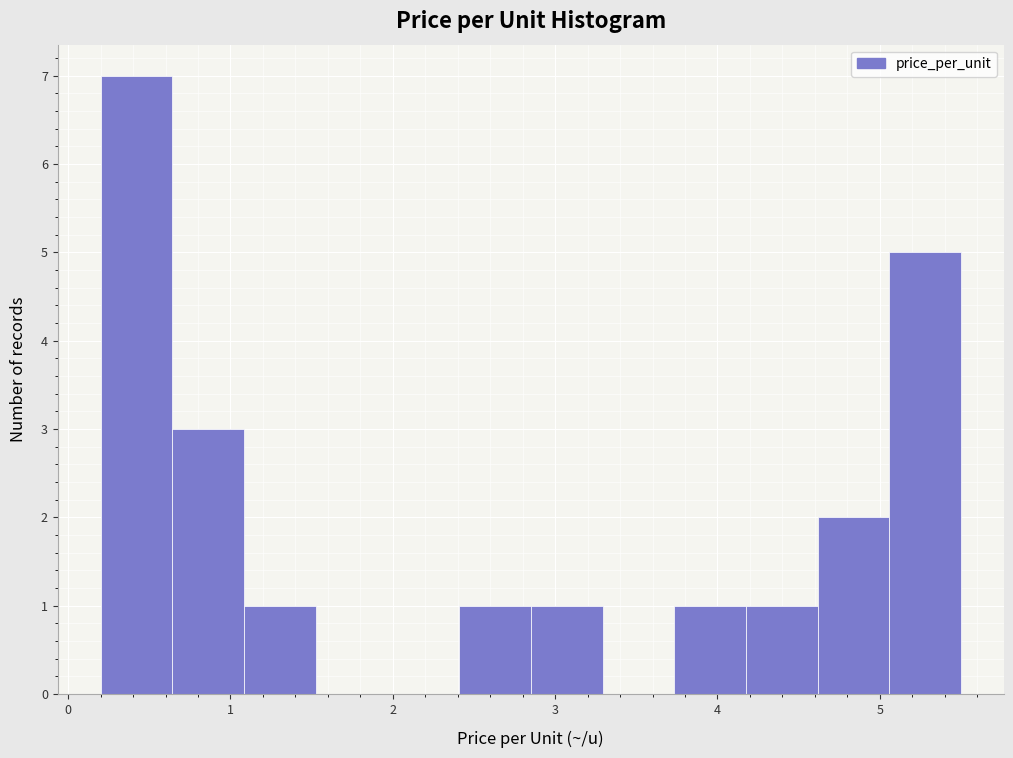

Reading left to right, transcribe this chart: for each bar, give the range it covers on the x-axis and its height. Neither the bar edges nor the heights are printed on the chart, so give them approximately, as read against the axes.

0.2 to 0.6: 7
0.6 to 1.1: 3
1.1 to 1.5: 1
1.5 to 2.0: 0
2.0 to 2.4: 0
2.4 to 2.9: 1
2.9 to 3.3: 1
3.3 to 3.7: 0
3.7 to 4.2: 1
4.2 to 4.6: 1
4.6 to 5.1: 2
5.1 to 5.5: 5